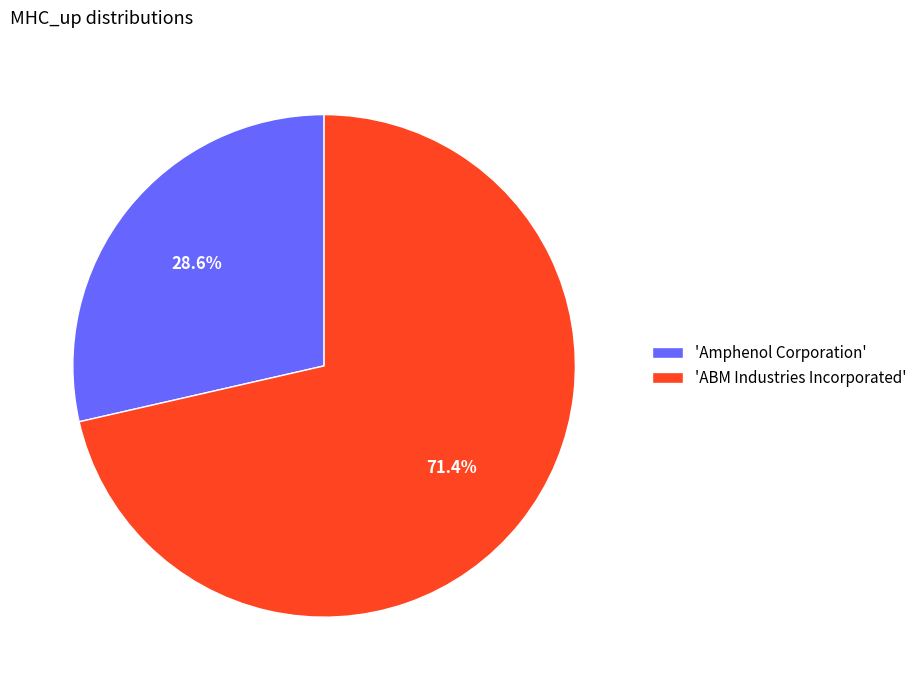

What portion of the pie excludes 'ABM Industries Incorporated'?

28.6%